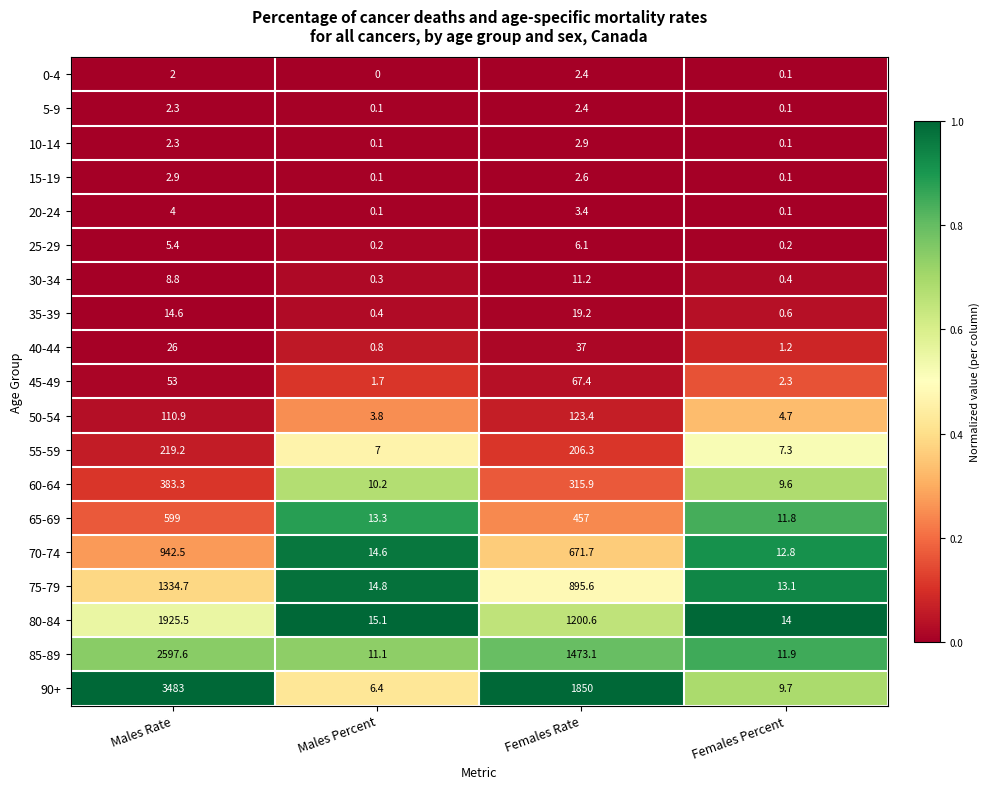

What is the difference between the maximum and minimum values in the 15-19 series?

2.8